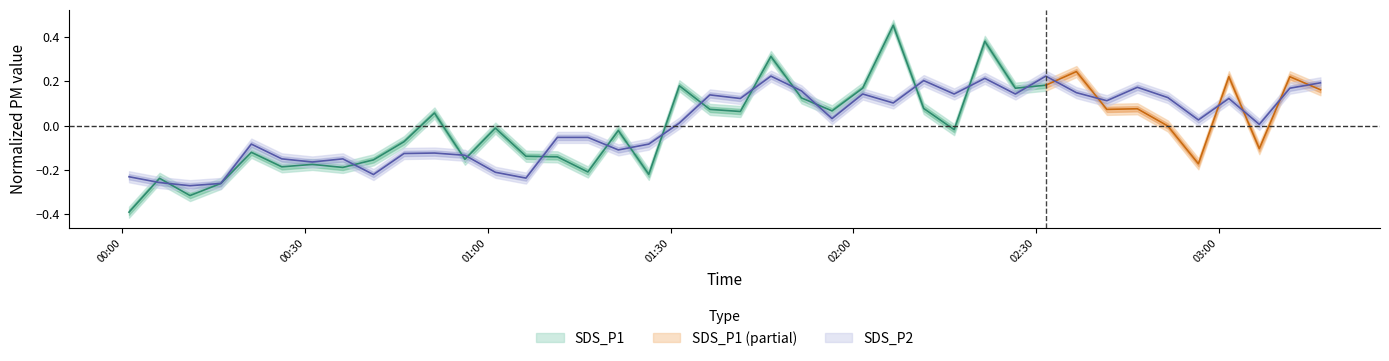

True or false: the data has more than 2 interior local peaks.

True